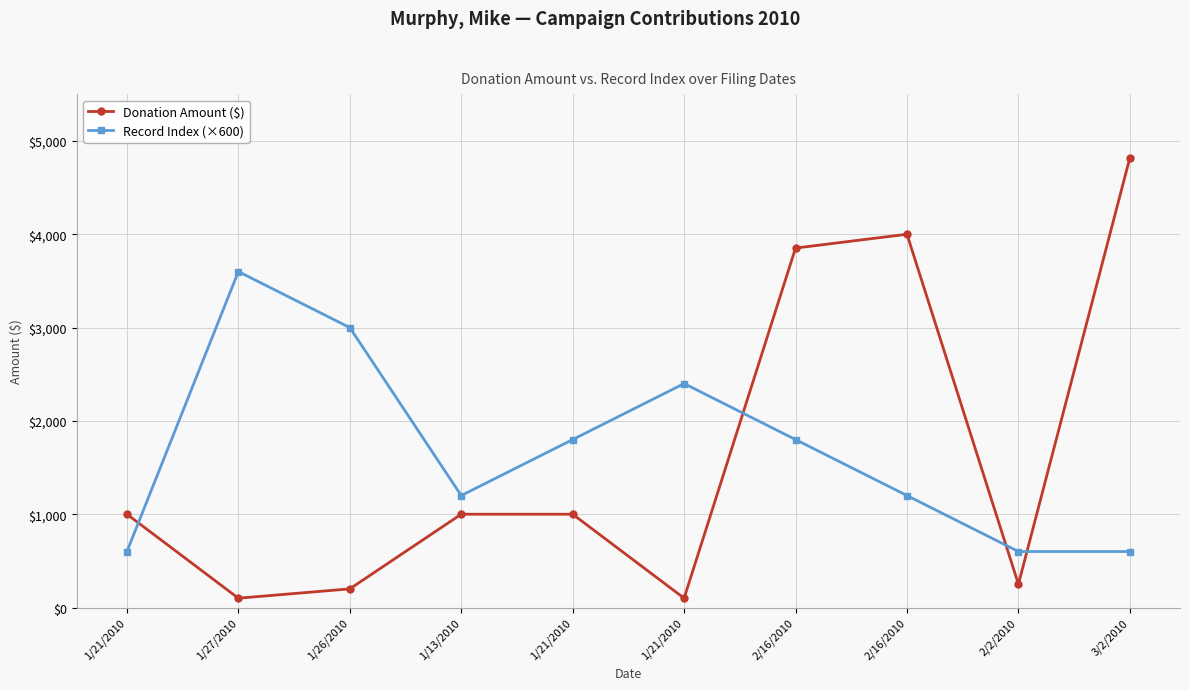

Where do Record Index (×600) and Donation Amount ($) first cross each other?

1/21/2010 and 1/27/2010